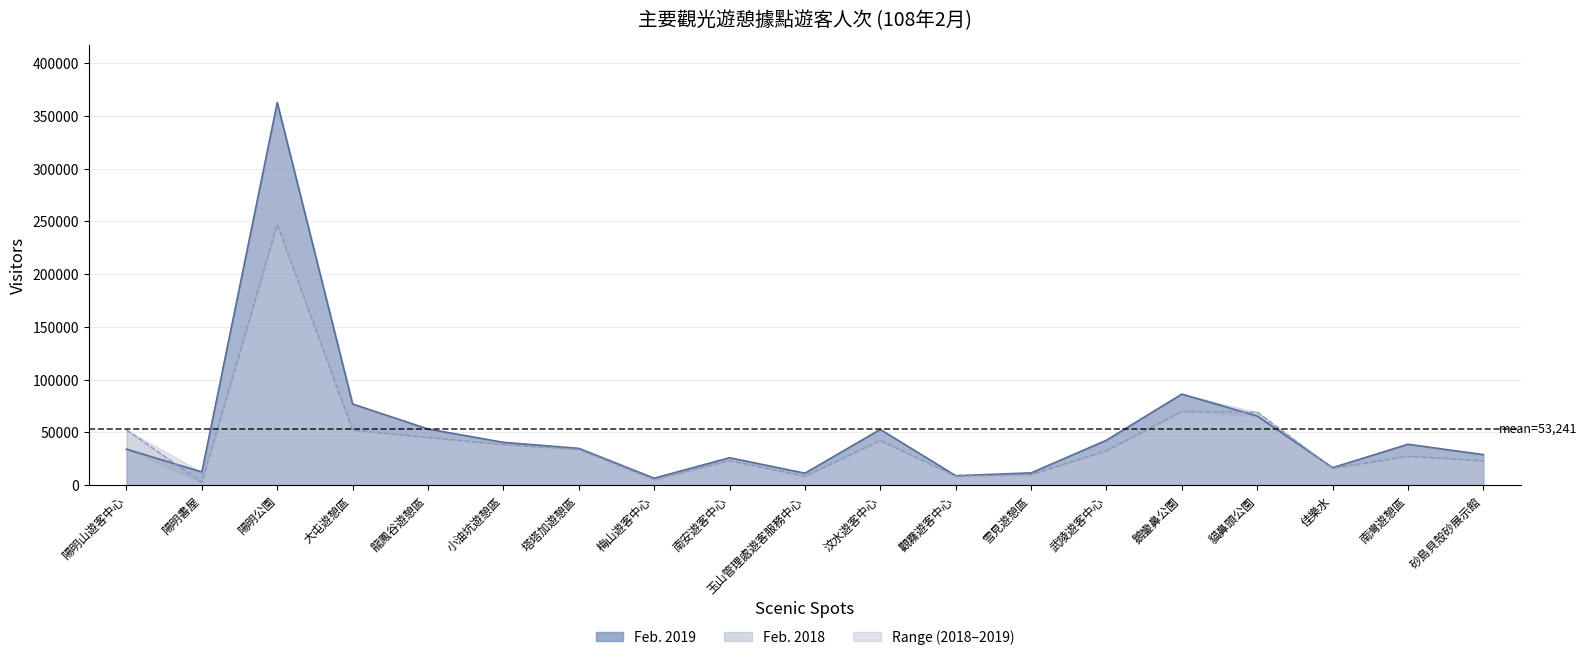

Which has a higher value, 塔塔加遊憩區 or 觀霧遊客中心?

塔塔加遊憩區